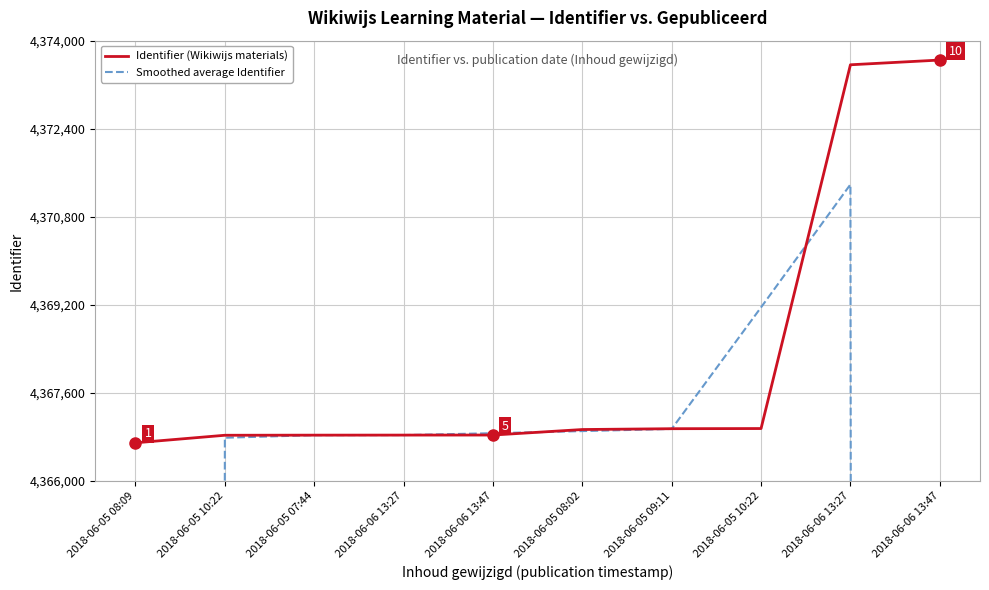

After their last crossing, which series has the higher values: Smoothed average Identifier or Identifier (Wikiwijs materials)?

Identifier (Wikiwijs materials)